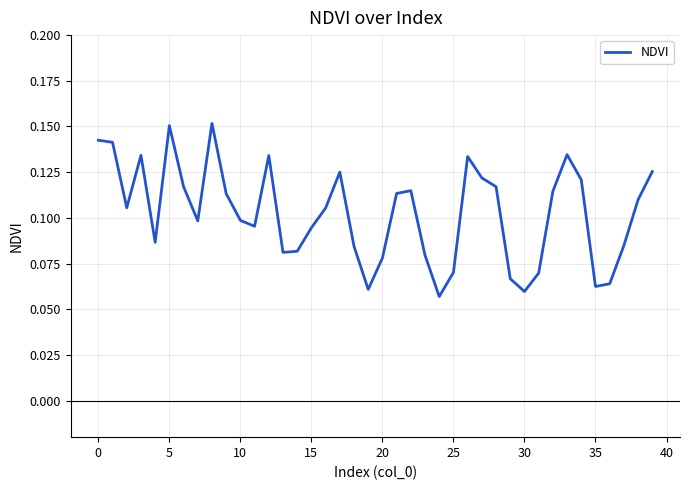

How many points are lower than both their immediate neighbors (excluding endpoints)?

9